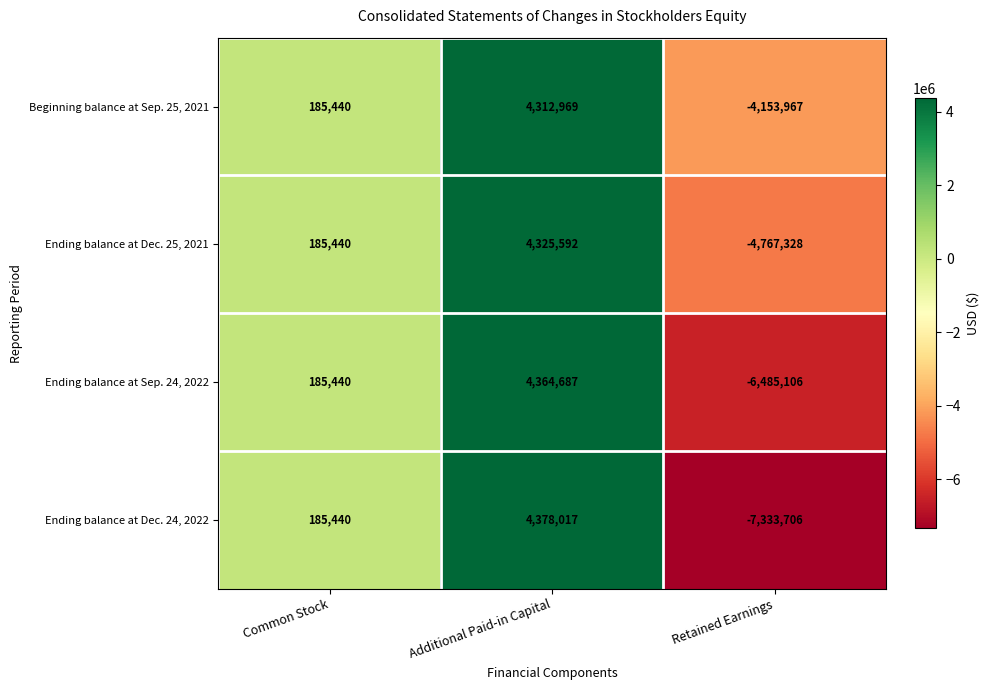

What is the sum of all Ending balance at Dec. 24, 2022 values?

-2770249